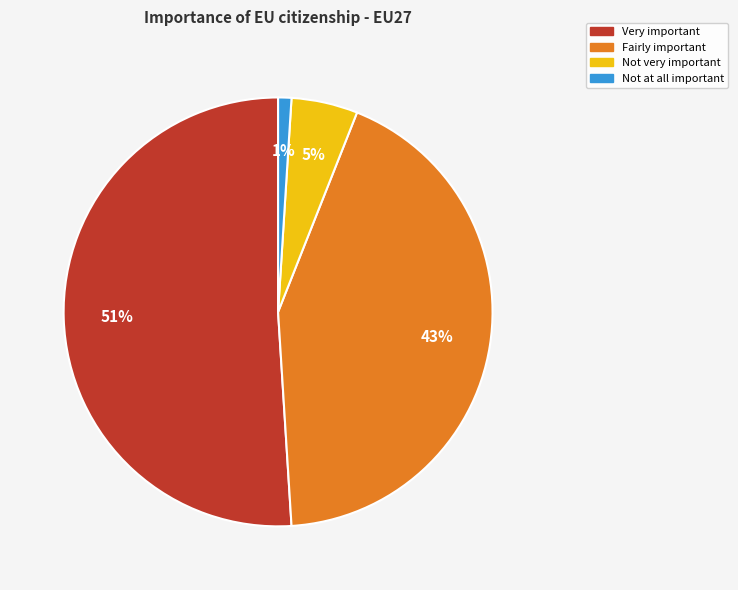

To the nearest percent, what is the difference between the largest and smallest slice percentages?

50%